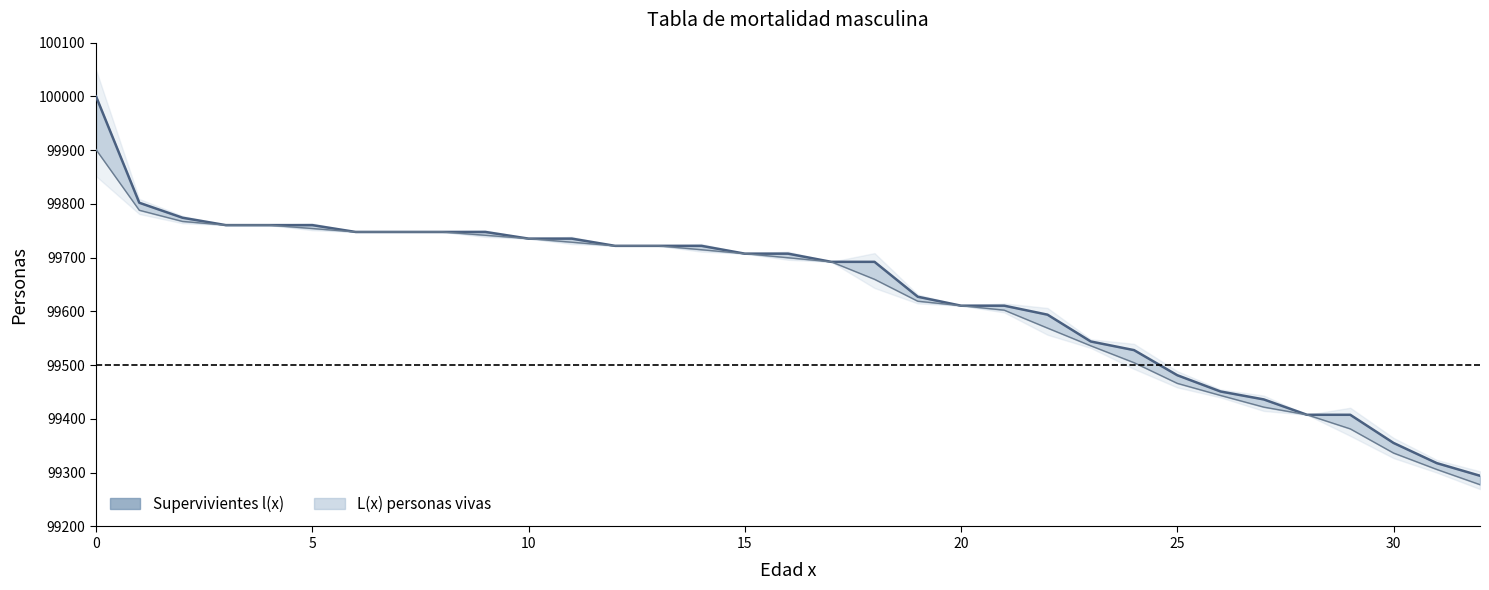

At how many categories does at least one series exceed 99654?

19